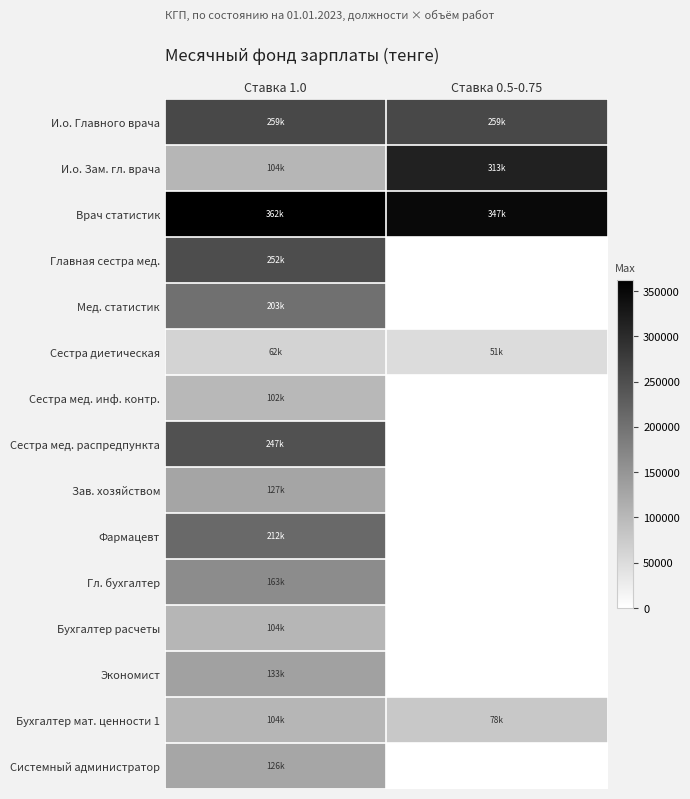

Is it true that И.о. Зам. гл. врача equals 499223.8 at Ставка 0.5-0.75?

False